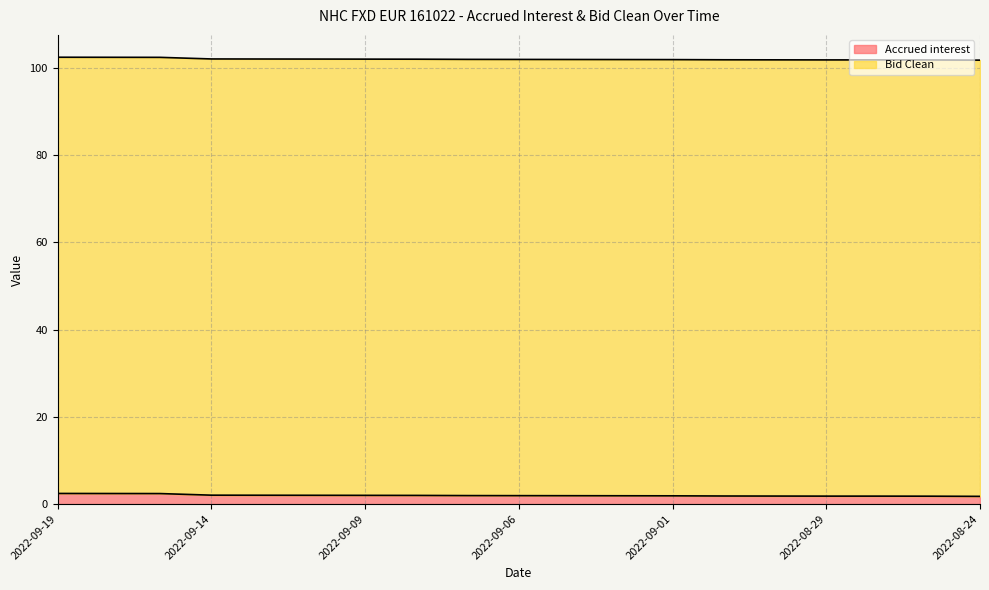

List the labels in order of value, largest first.

2022-09-19, 2022-09-16, 2022-09-15, 2022-09-14, 2022-09-13, 2022-09-12, 2022-09-09, 2022-09-08, 2022-09-07, 2022-09-06, 2022-09-05, 2022-09-02, 2022-09-01, 2022-08-31, 2022-08-30, 2022-08-29, 2022-08-26, 2022-08-25, 2022-08-24